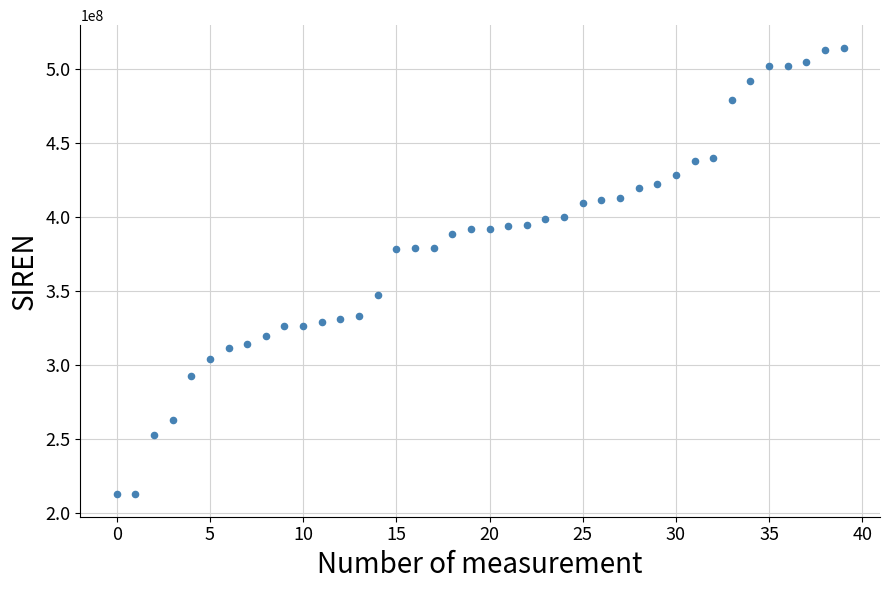

What is the range of Y values (max minus min)?

301928643